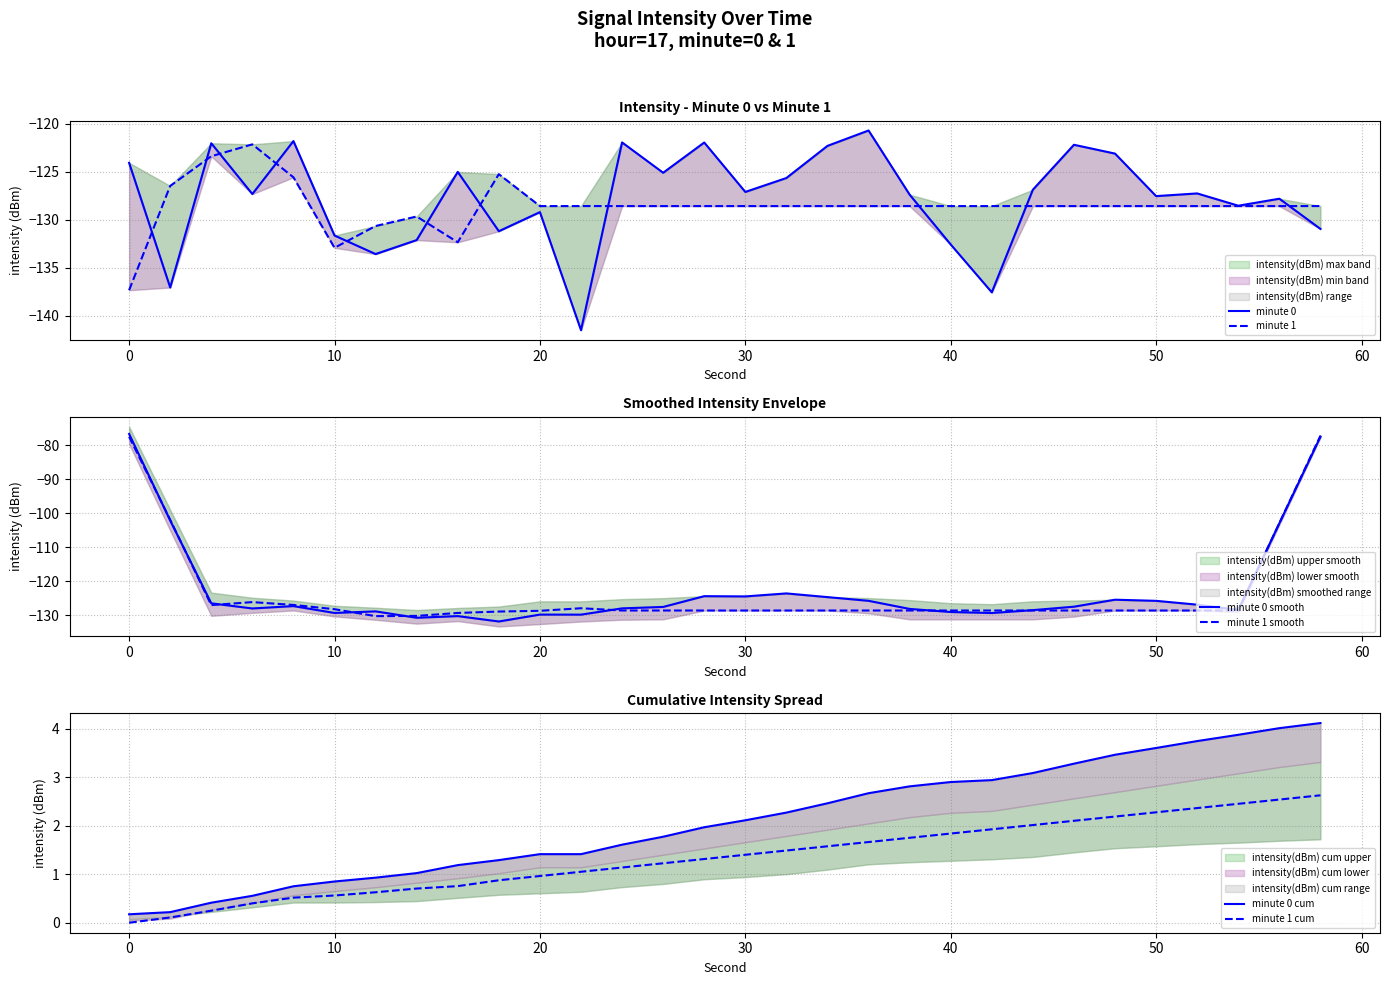

True or false: minute 1 cum has a value of 0.5 at 40.

False